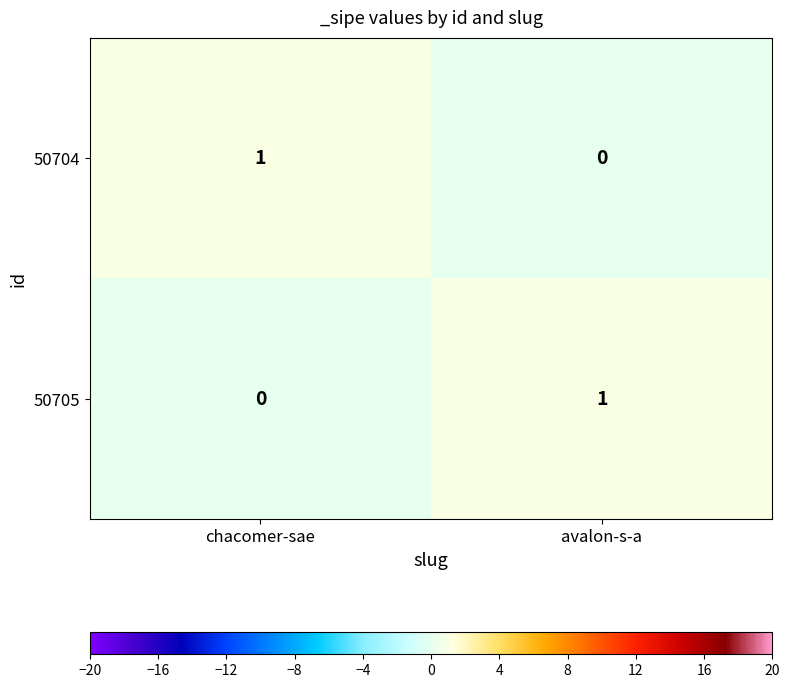

The value of 50704 at chacomer-sae is 2. True or false?

False